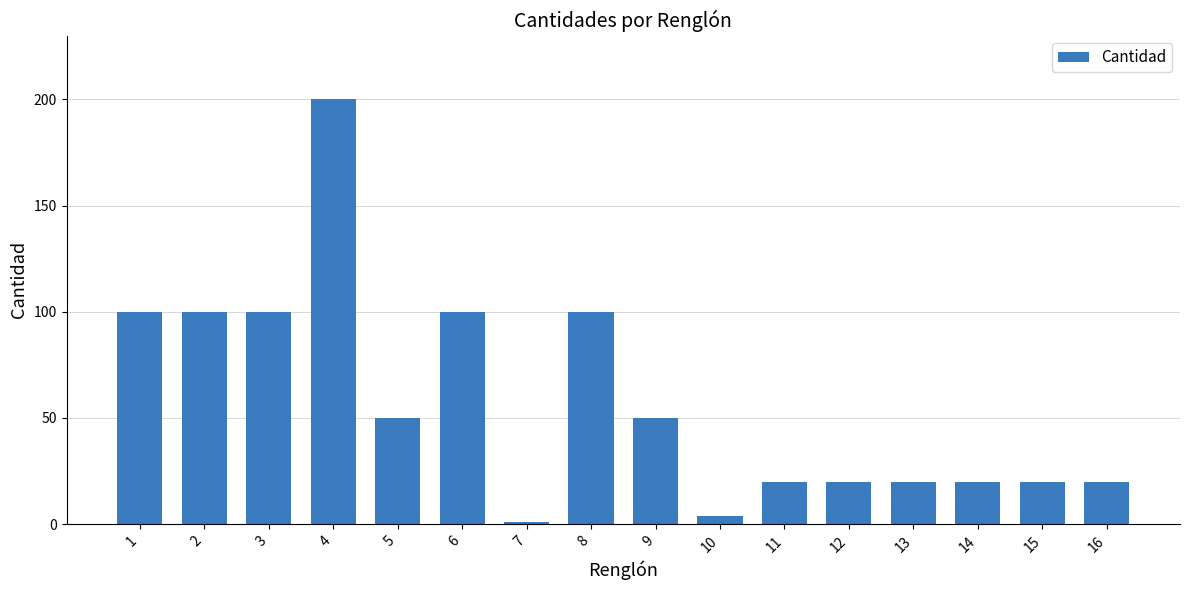

The chart shows a value of 7 at 16. True or false?

False